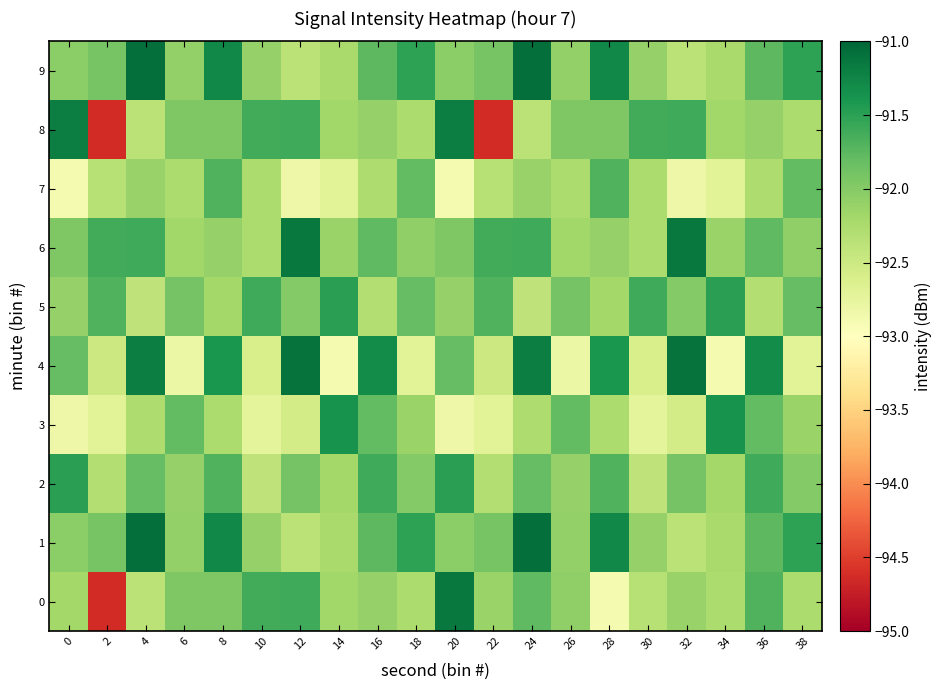

What is the total value across all series at 0?

-920.5